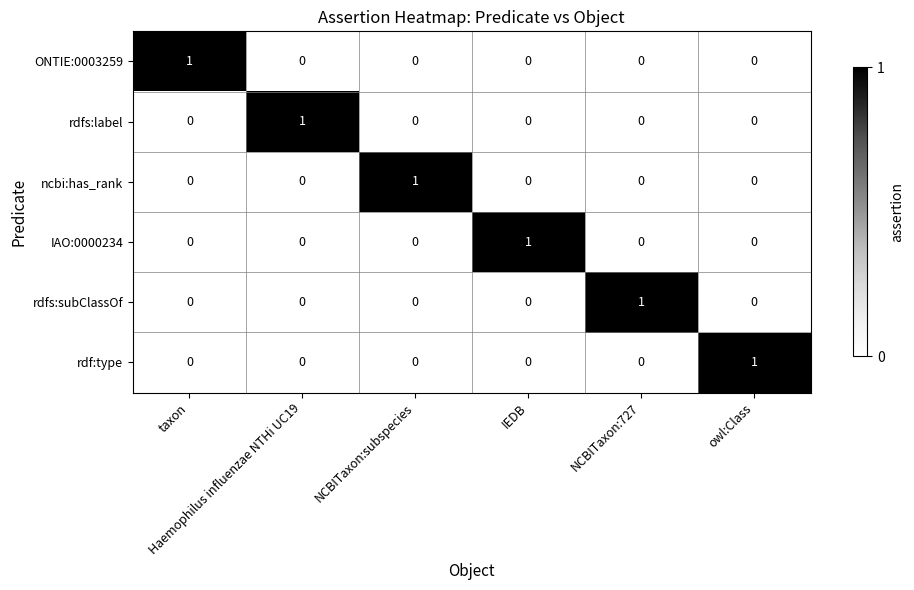

Count the number of categories in the chart.

6